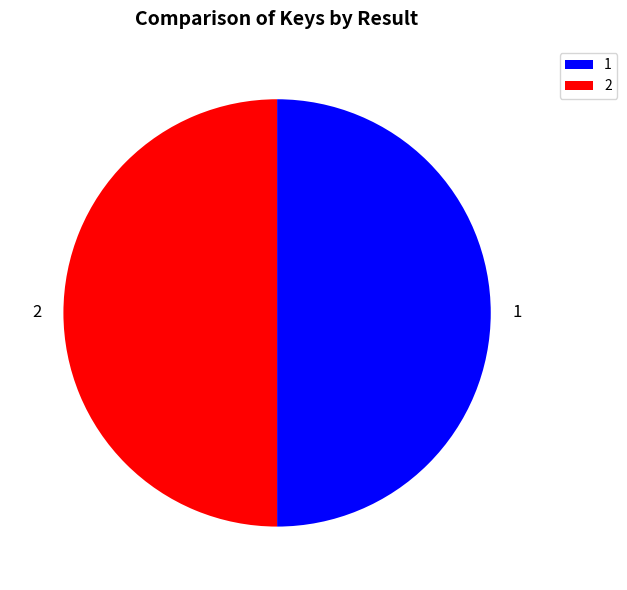

What is the ratio of the value at 1 to the value at 2?

1.0